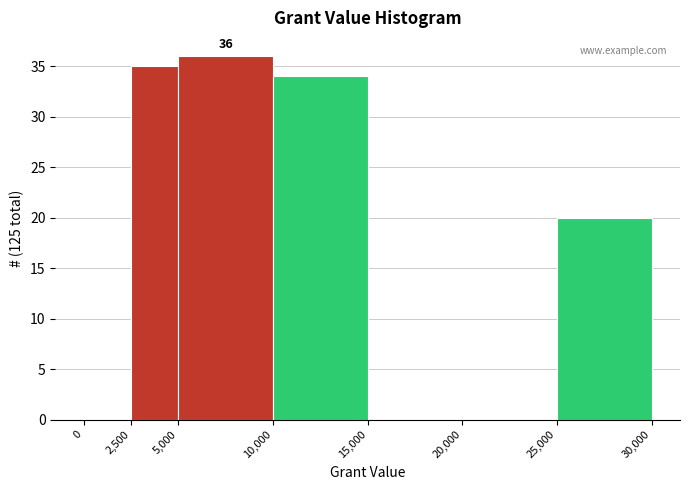

Over which range of the x-axis is the bar tallest?

5,000 to 10,000